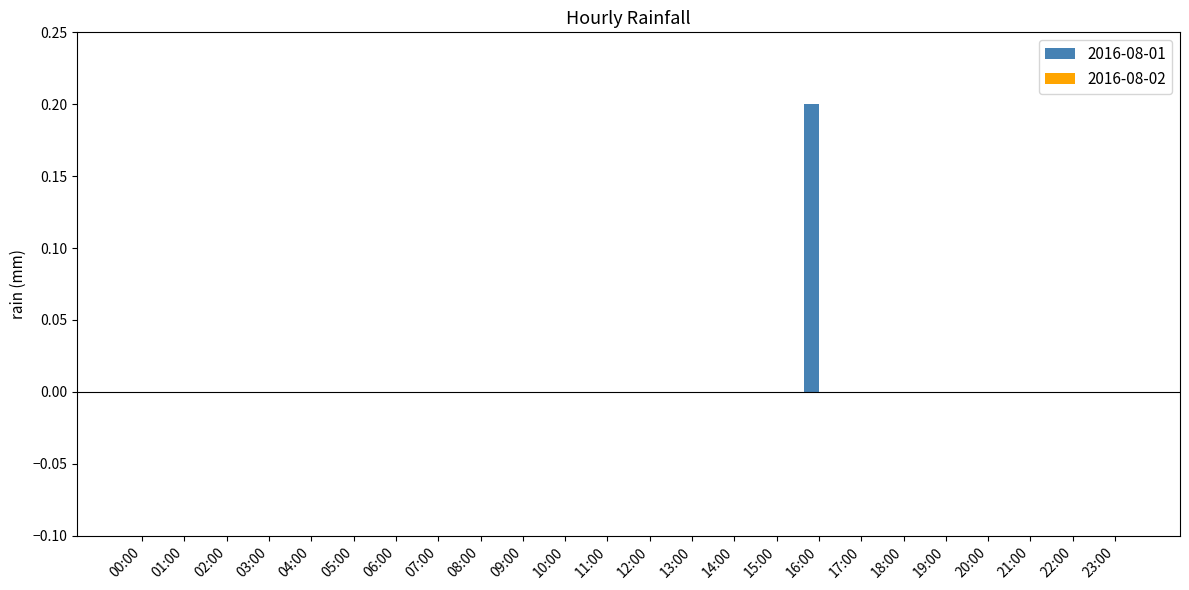

The chart shows a value of 0.1 at 16:00. True or false?

False